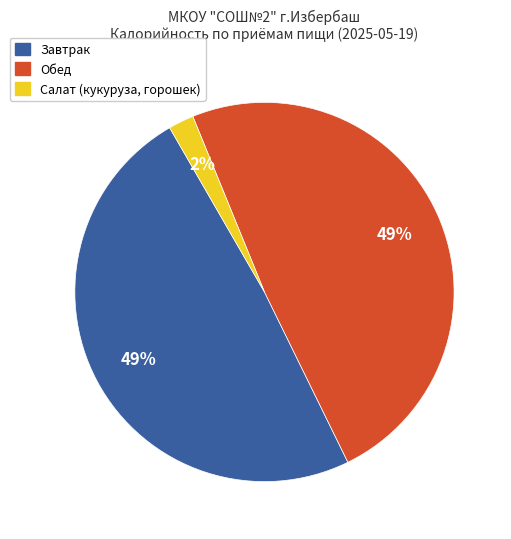

To the nearest percent, what is the difference between the largest and smallest slice percentages?

47%